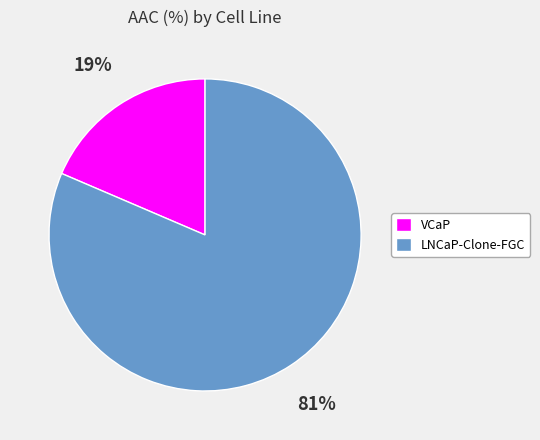

How many segments does this pie chart have?

2